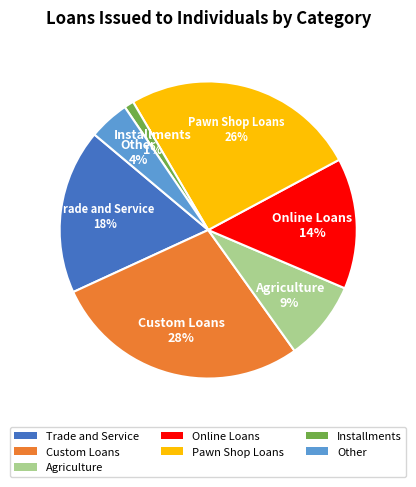

How many segments does this pie chart have?

7